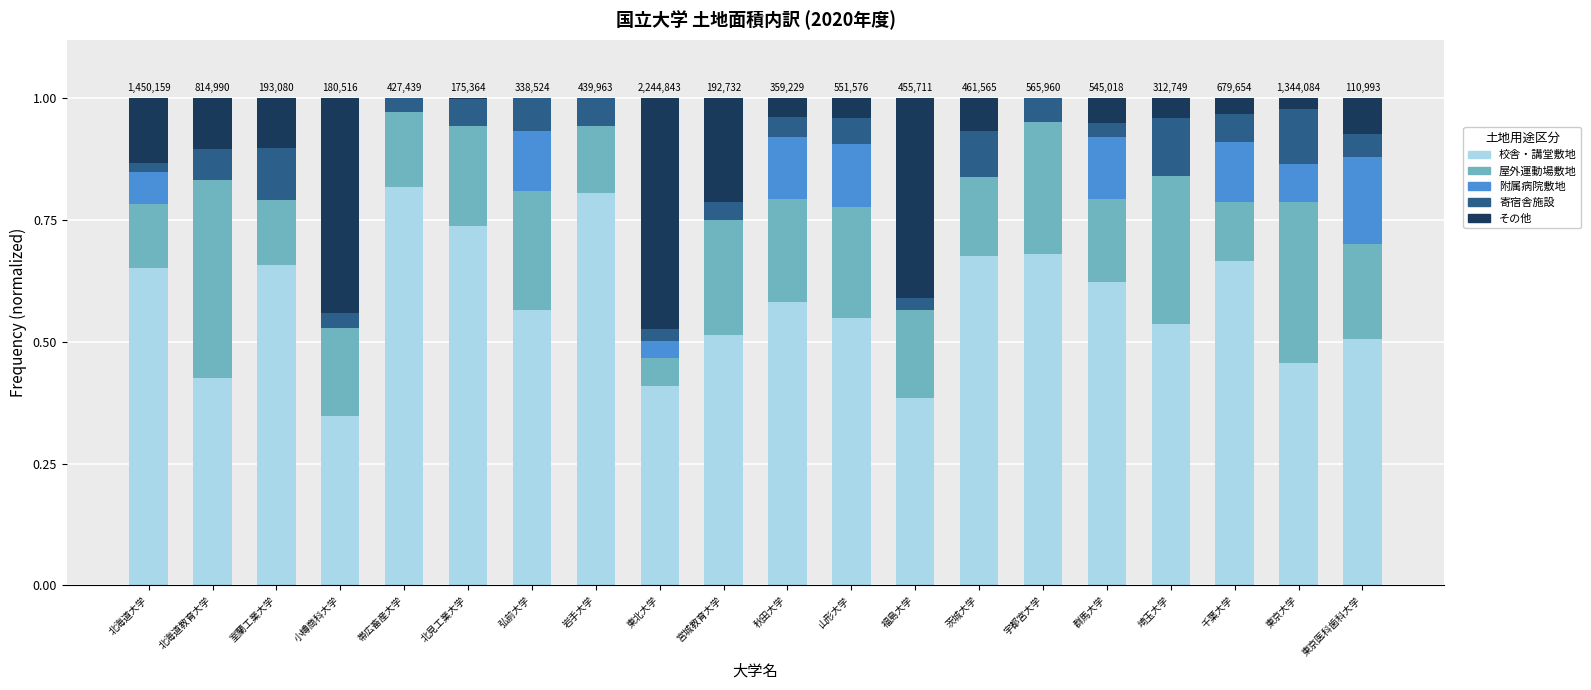

What is the sum of the 校舎・講堂敷地 values at 小樽商科大学 and 東京医科歯科大学?

0.9